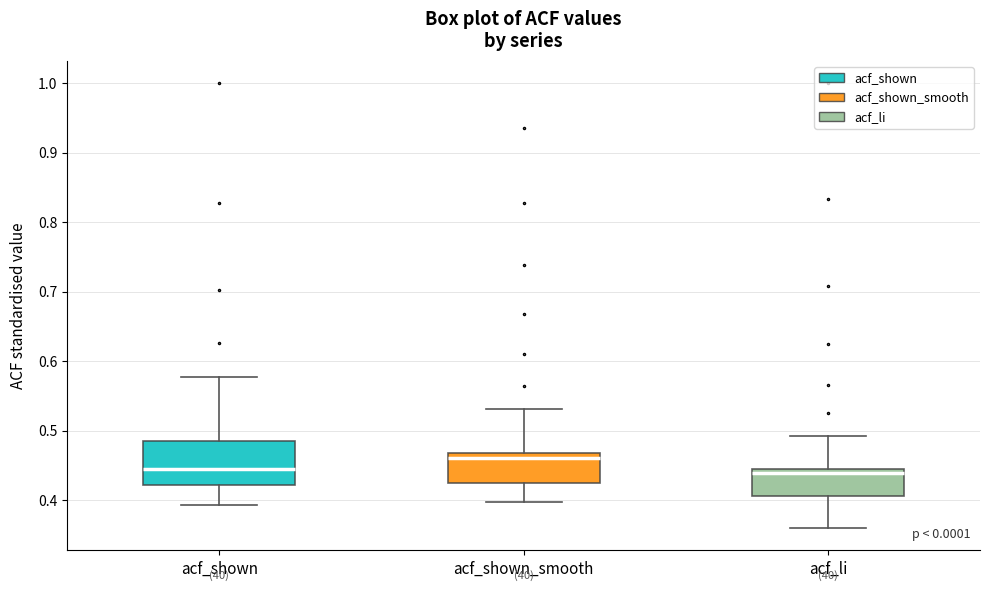

Where does the upper whisker of the box for acf_shown end on the y-axis? The values are not printed on the chart, so give them approximately, as read against the axis.

0.58